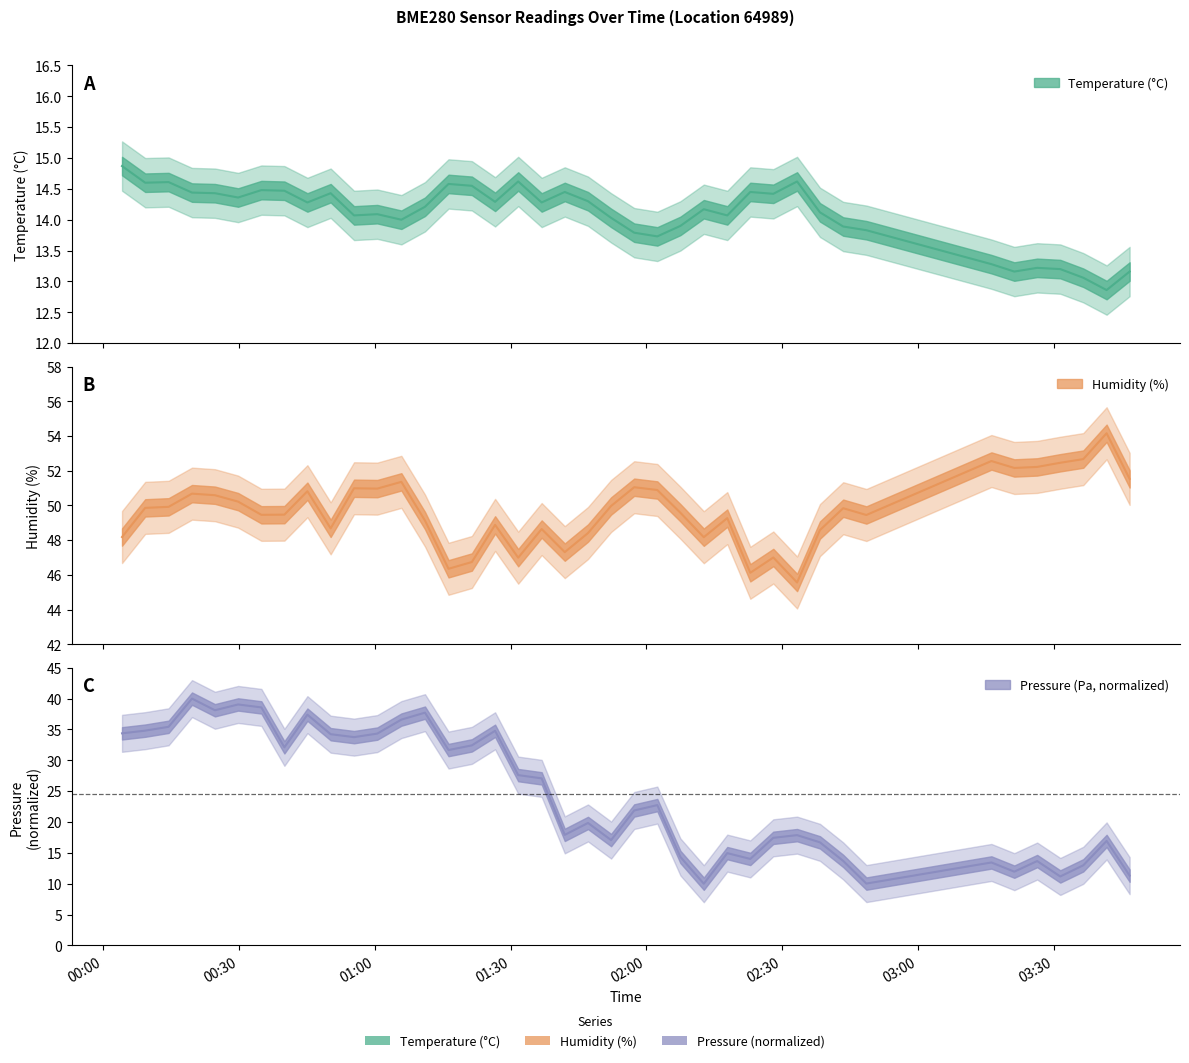

True or false: pressure_norm has more than 1 interior local peaks.

True